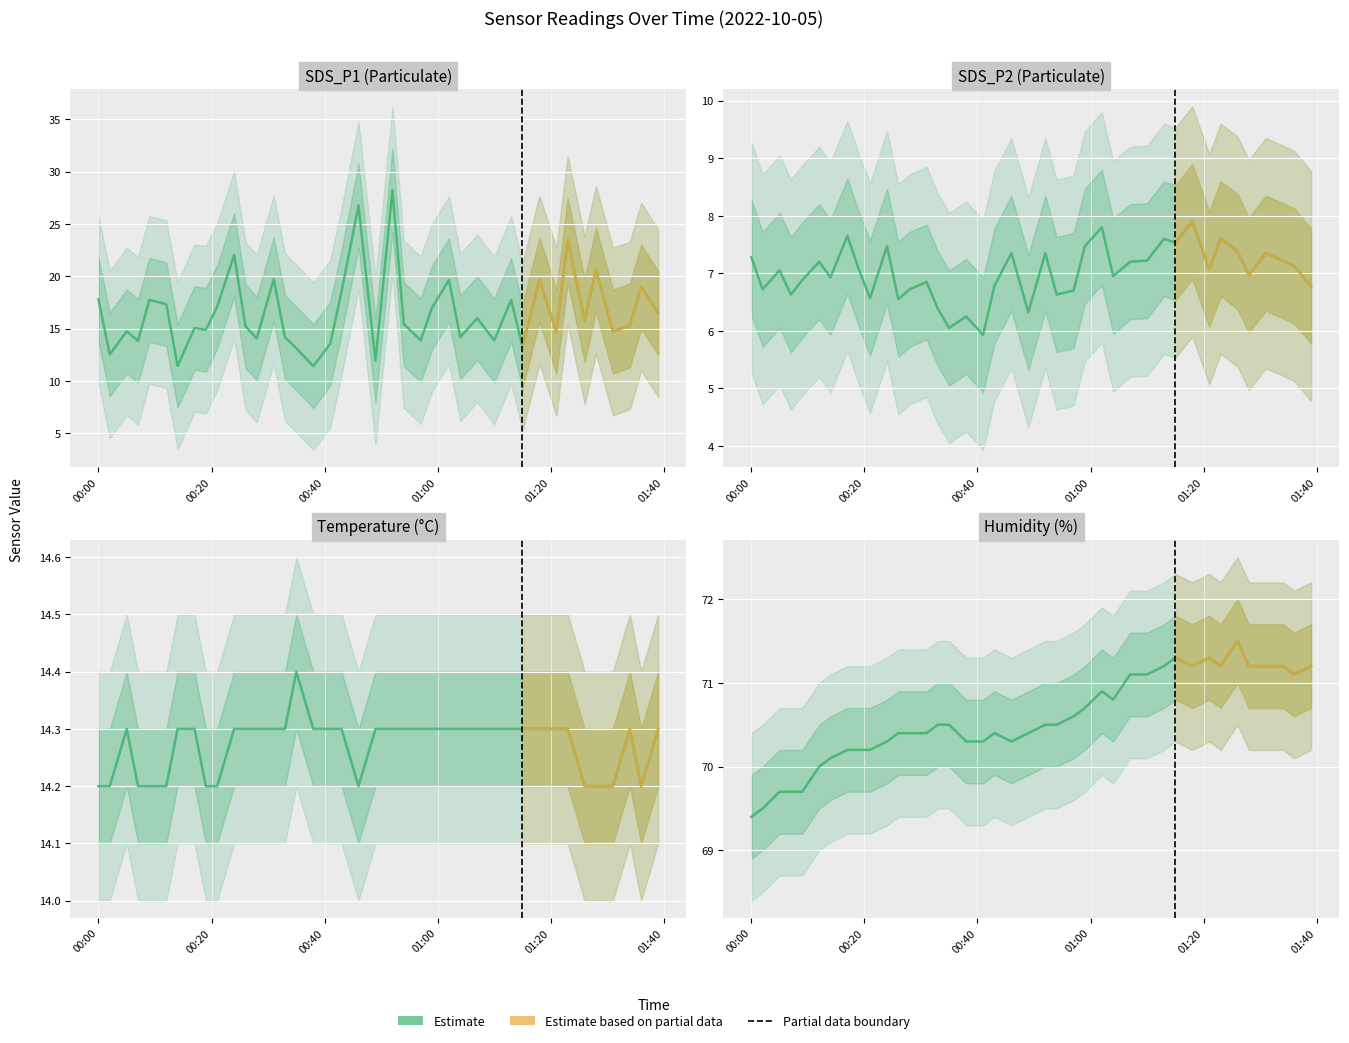

What is the difference between the SDS_P2 values at 2022/10/05 00:14 and 2022/10/05 01:15?

0.6